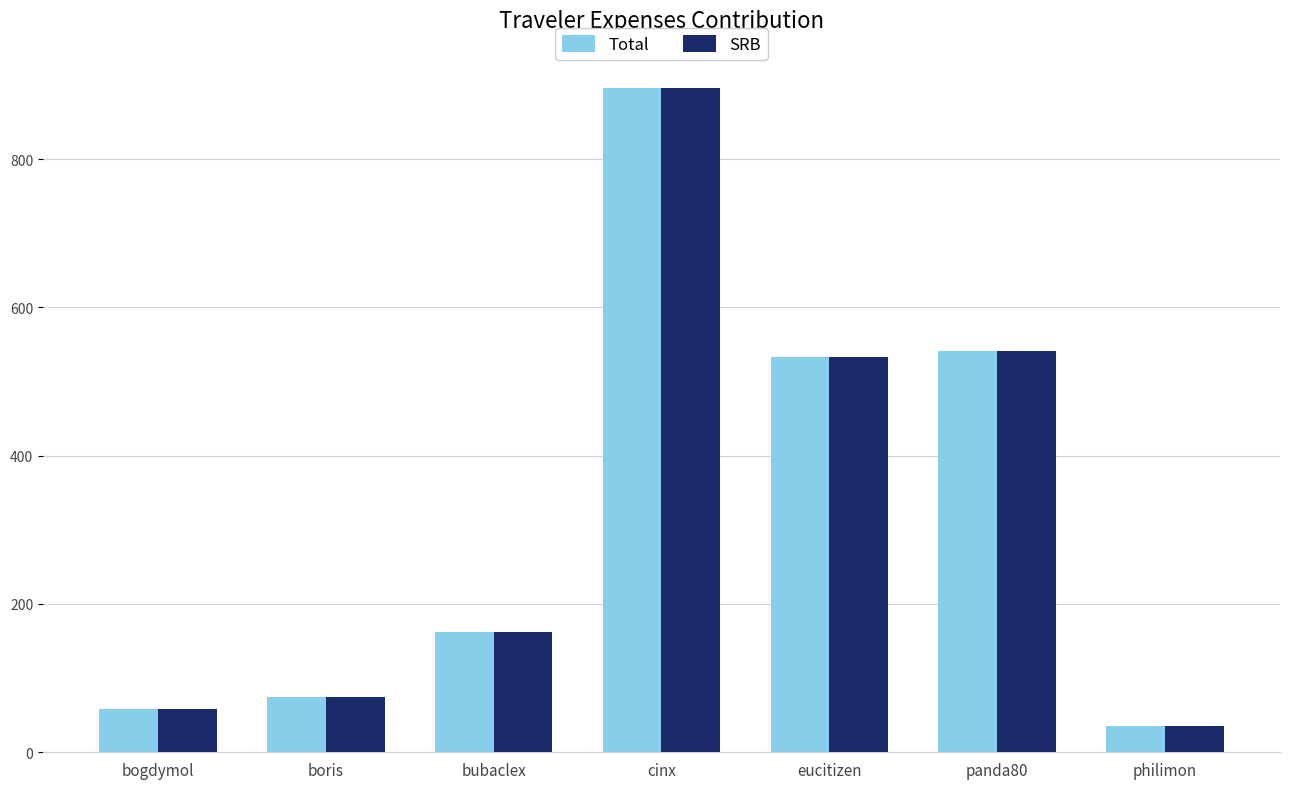

Where does the Total series first go above 161?

bubaclex